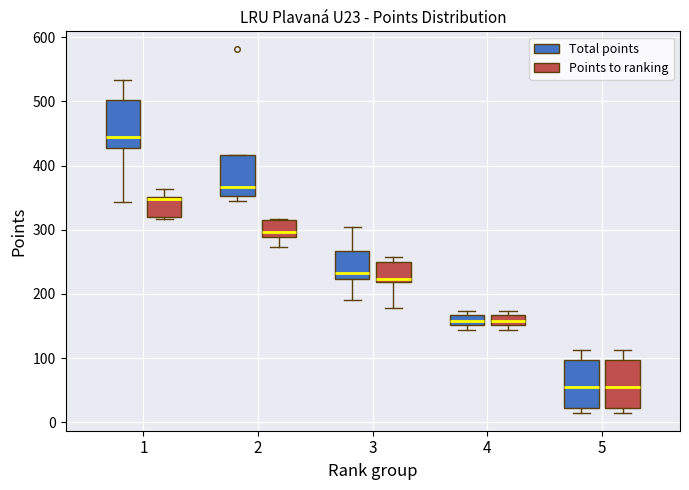

Reading left to right, read every box against the y-axis: the position of its median line, the range the box covers, and the ends of its whiskers. The values are not printed on the chart, so give them approximately, as read against the axis.

1 (Total points): median 450, box 430 to 500, whiskers 340 to 530
1 (Points to ranking): median 350, box 320 to 350, whiskers 320 to 360
2 (Total points): median 370, box 350 to 420, whiskers 350 (just below the box's lower edge) to 420
2 (Points to ranking): median 300, box 290 to 320, whiskers 270 to 320
3 (Total points): median 230, box 220 to 270, whiskers 190 to 310
3 (Points to ranking): median 220 (just above the box's lower edge), box 220 to 250, whiskers 180 to 260
4 (Total points): median 160, box 150 to 170, whiskers 140 to 170 (just above the box's upper edge)
4 (Points to ranking): median 160, box 150 to 170, whiskers 140 to 170 (just above the box's upper edge)
5 (Total points): median 50, box 20 to 100, whiskers 20 (just below the box's lower edge) to 110
5 (Points to ranking): median 50, box 20 to 100, whiskers 20 (just below the box's lower edge) to 110